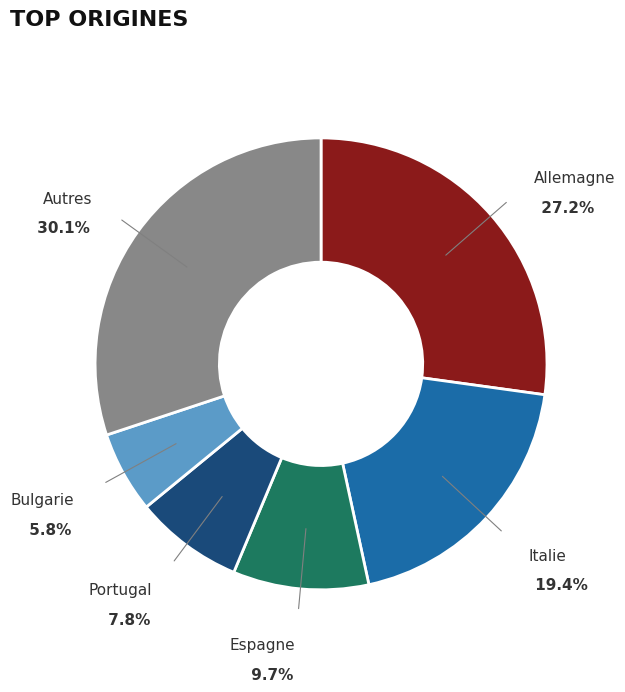

Is there any slice that represents more than half of the pie?

No